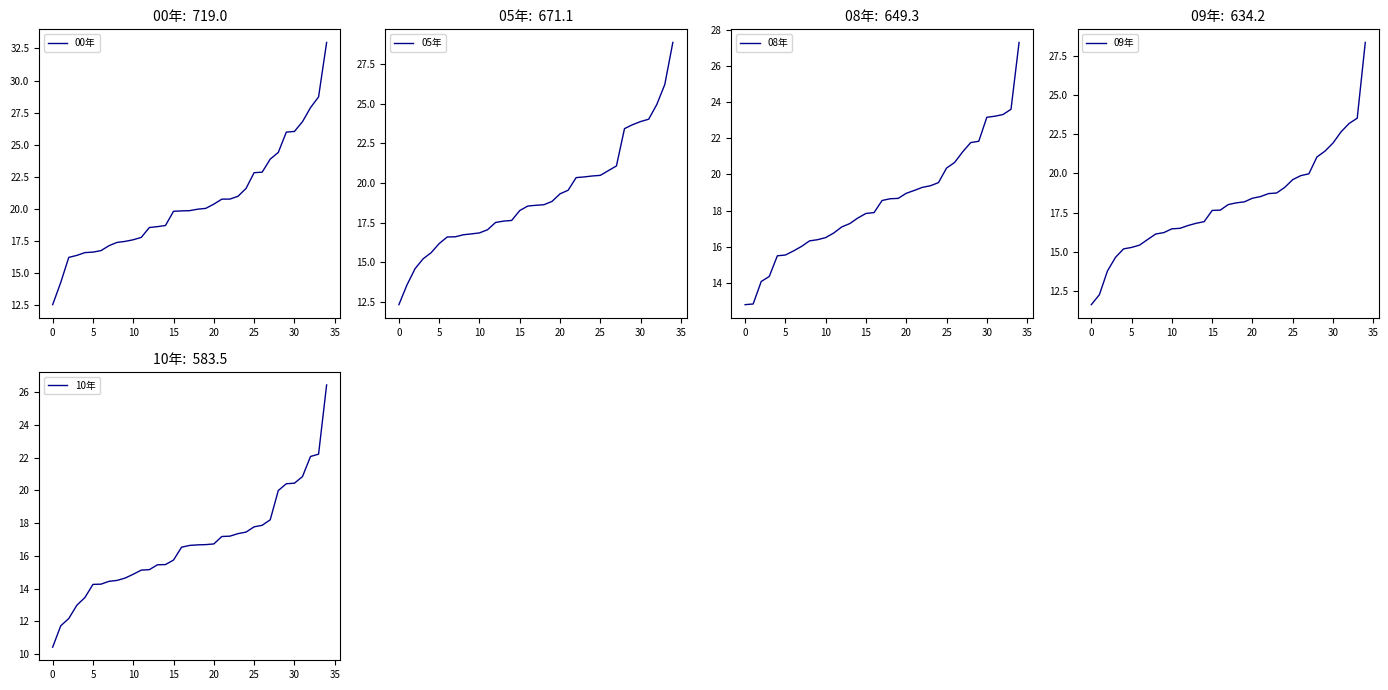

Does the chart display data point markers on the line(s)?

No